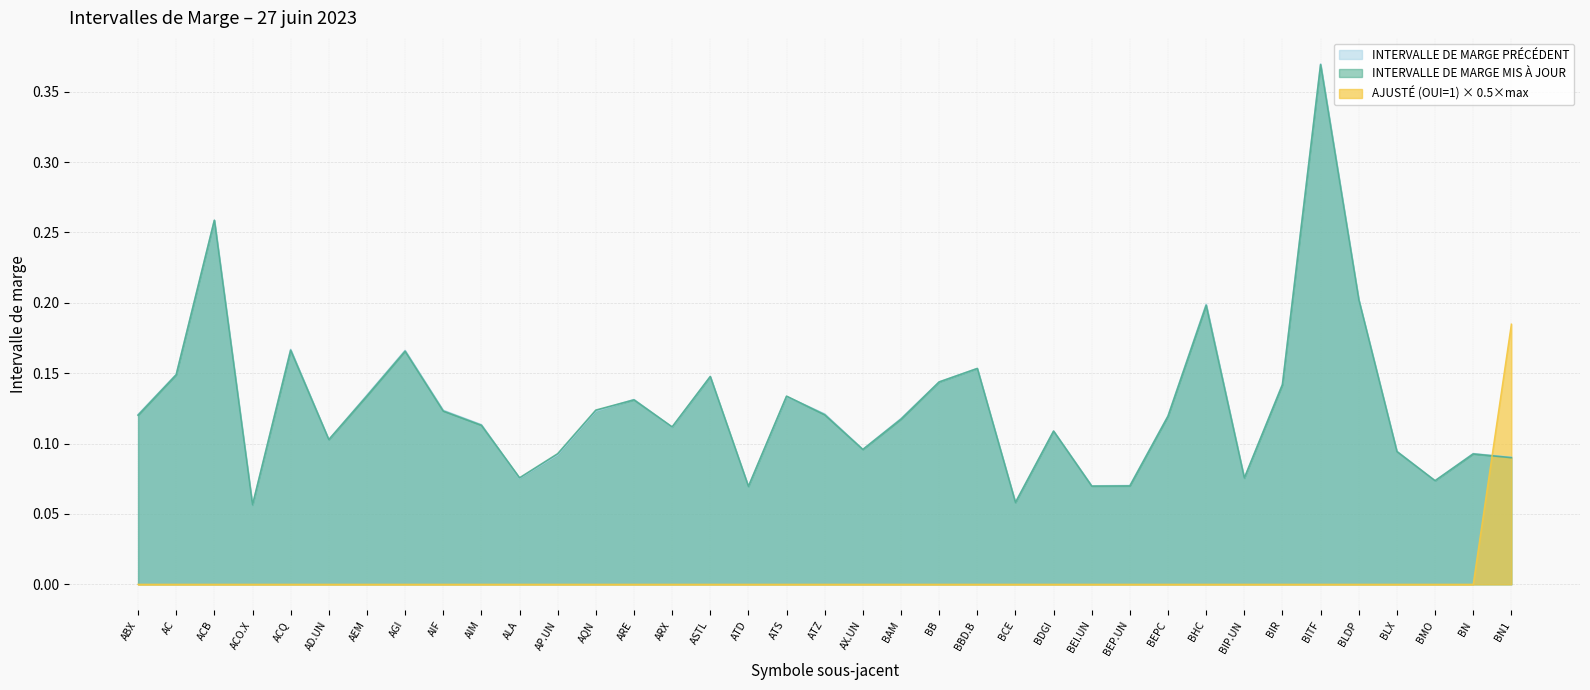

What is the spread (max minus min) of values at BBD.B?

0.2